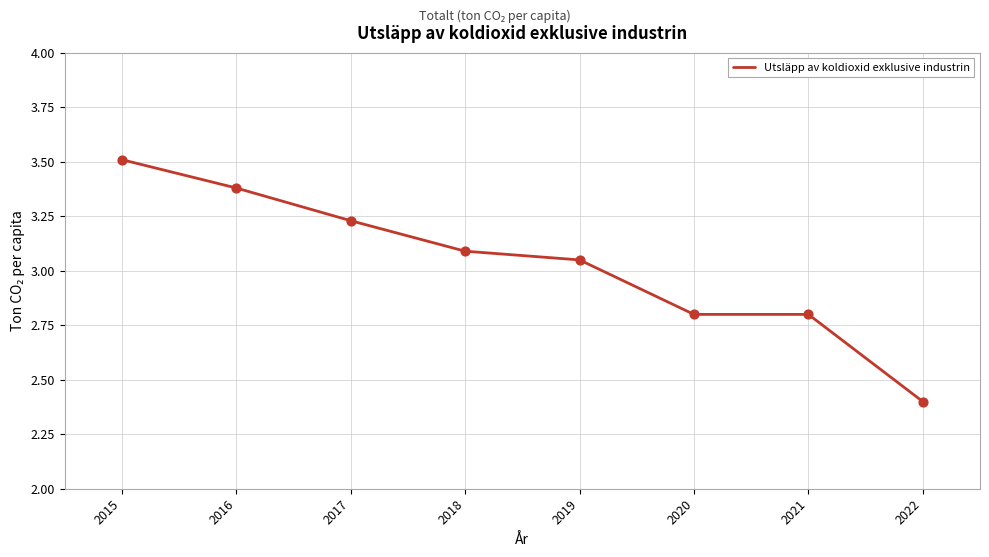

Between 2018 and 2019, which is larger?

2018